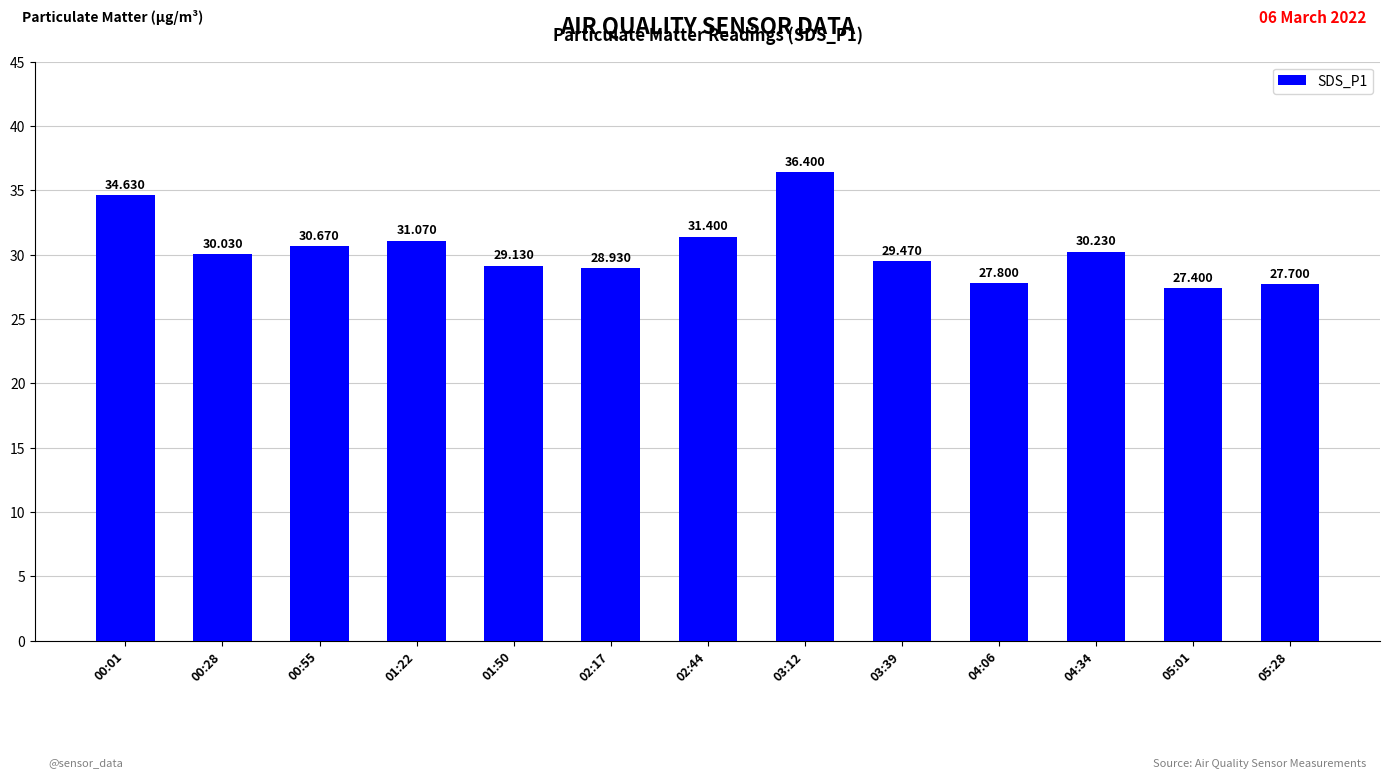

Does the chart contain stacked bars?

No